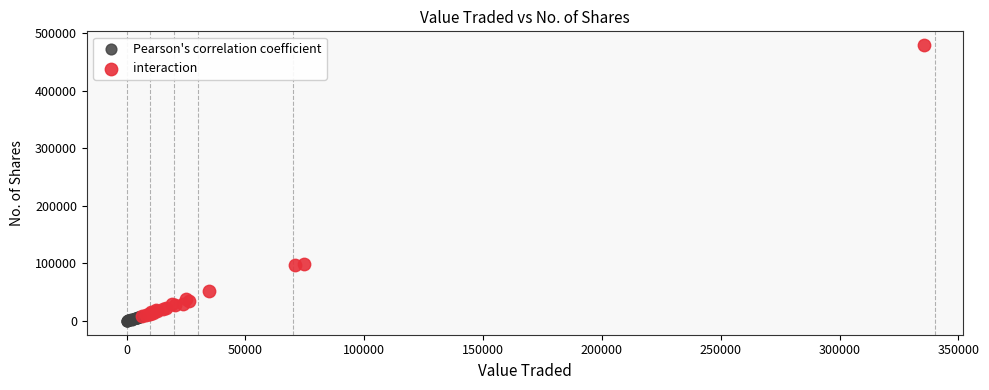

Which series has the widest spread of Y values?

interaction